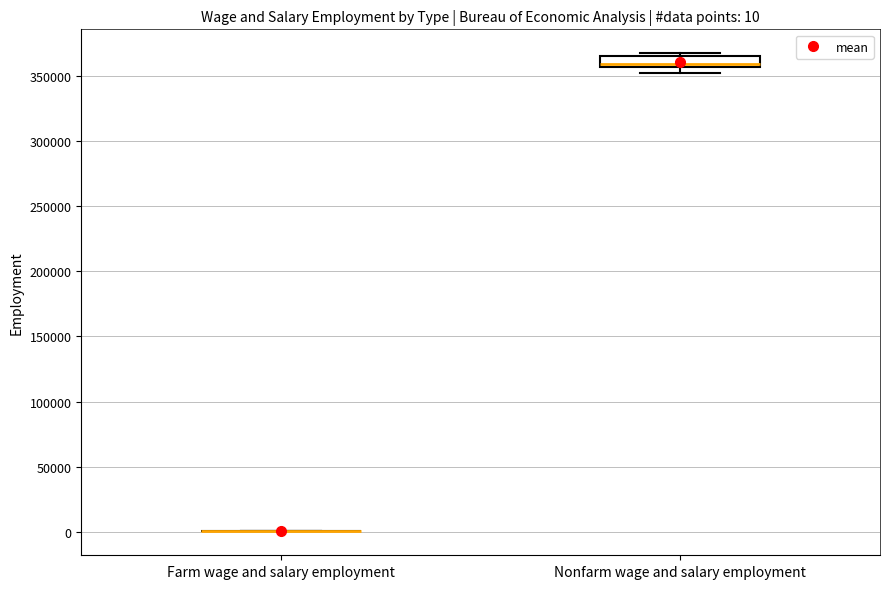

Comparing the boxes themselves (not the whiskers), which one is the tallest?

Nonfarm wage and salary employment